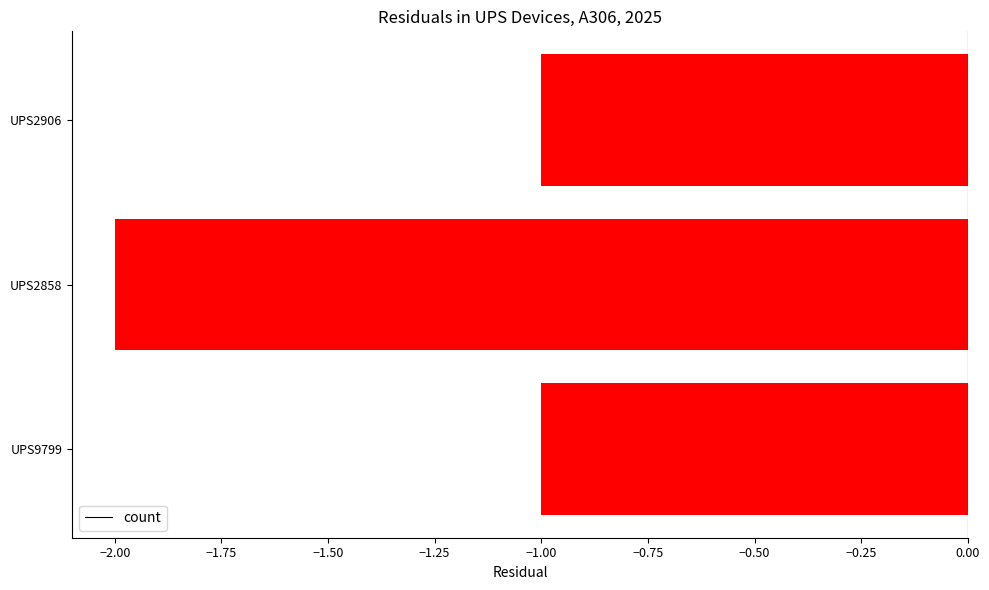

True or false: the data shows -1 at UPS9799.

True